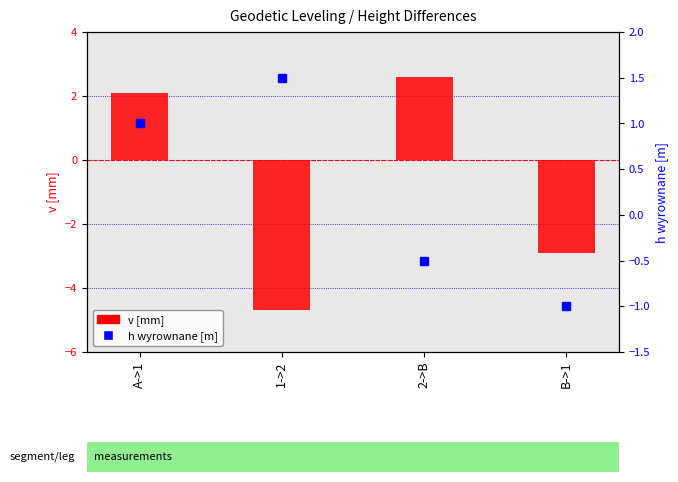

At which label does v [mm] reach its minimum?

1->2